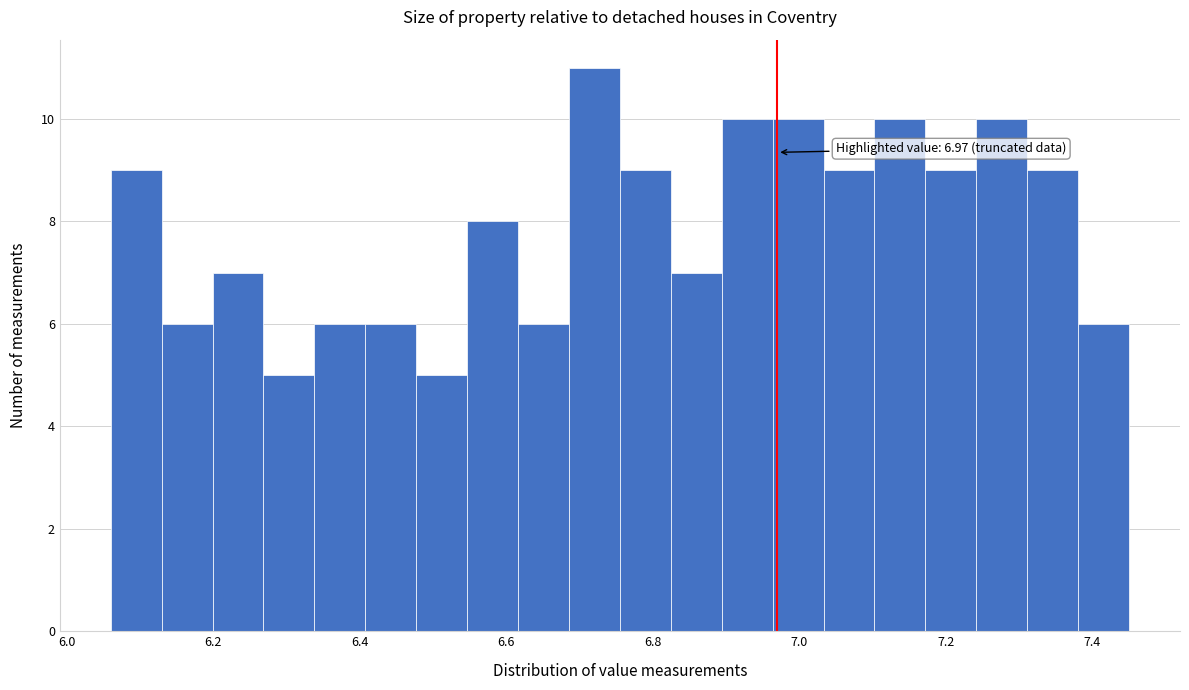

Around what value on the x-axis is the tallest bar? Give the approximate position of its centre, as read against the axis.

6.72